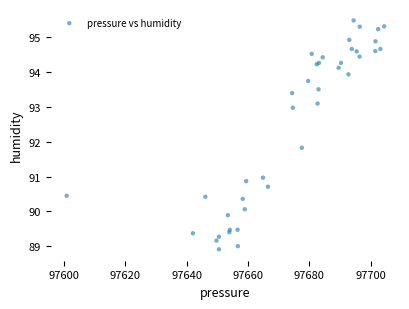

What Y value in the scatter plot is closest to 92?

91.8